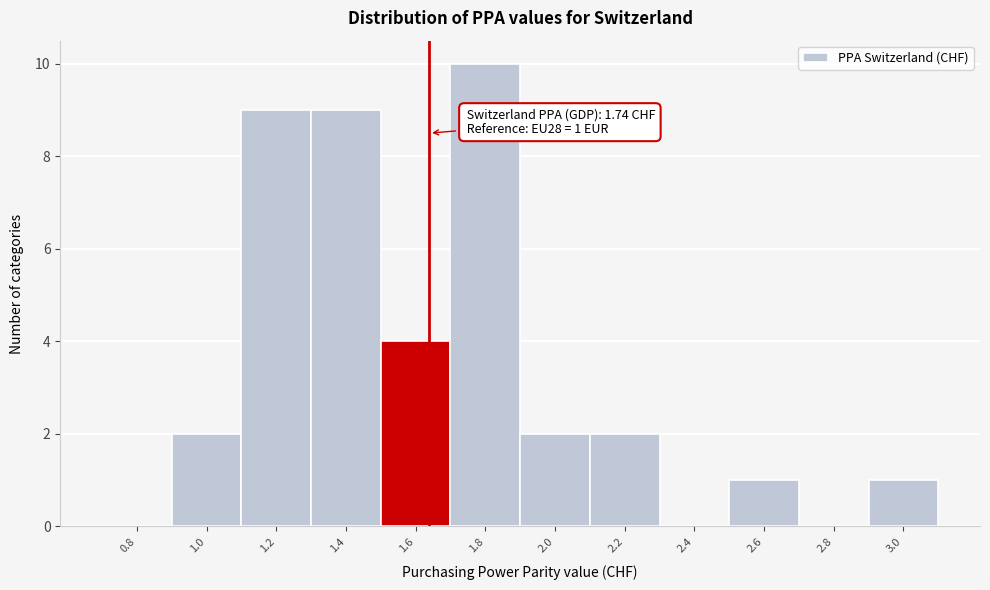

Reading left to right, what are all the values shown in this chart?

0.8=0	1.0=2	1.2=9	1.4=9	1.6=4	1.8=10	2.0=2	2.2=2	2.4=0	2.6=1	2.8=0	3.0=1